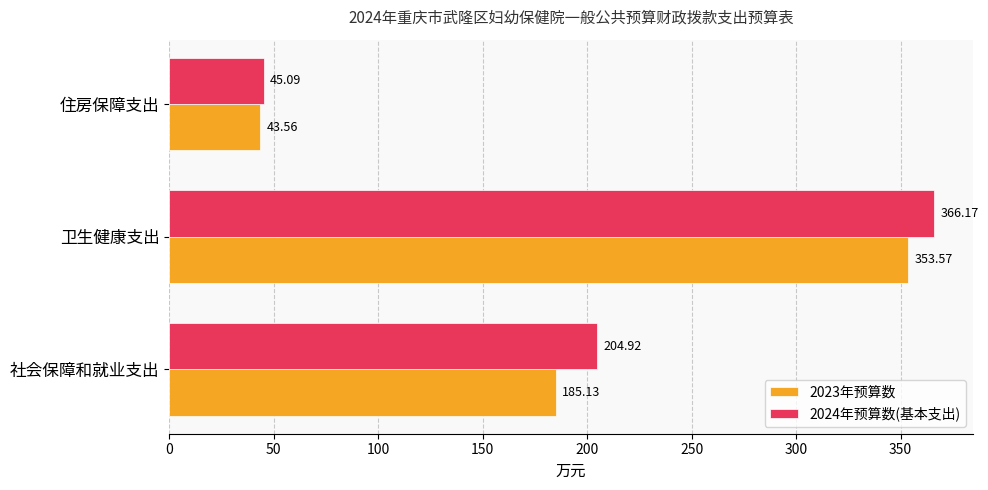

What is the total value across all series at 卫生健康支出?

719.7